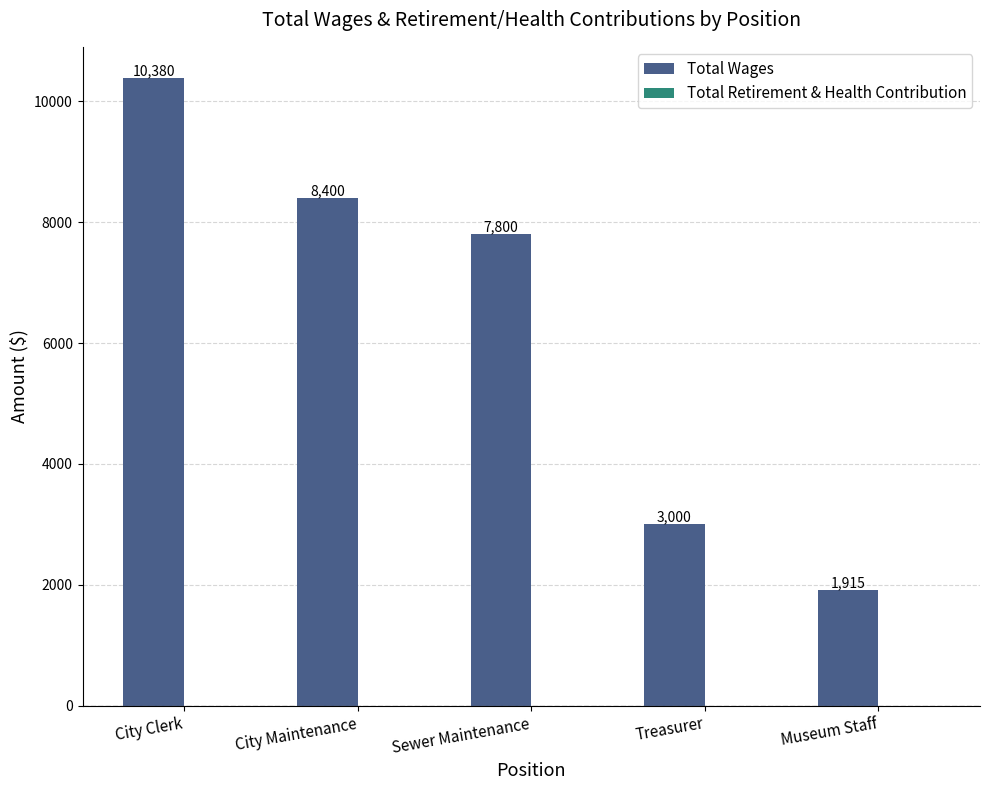

List the labels in order of value, largest first.

City Clerk, City Maintenance, Sewer Maintenance, Treasurer, Museum Staff